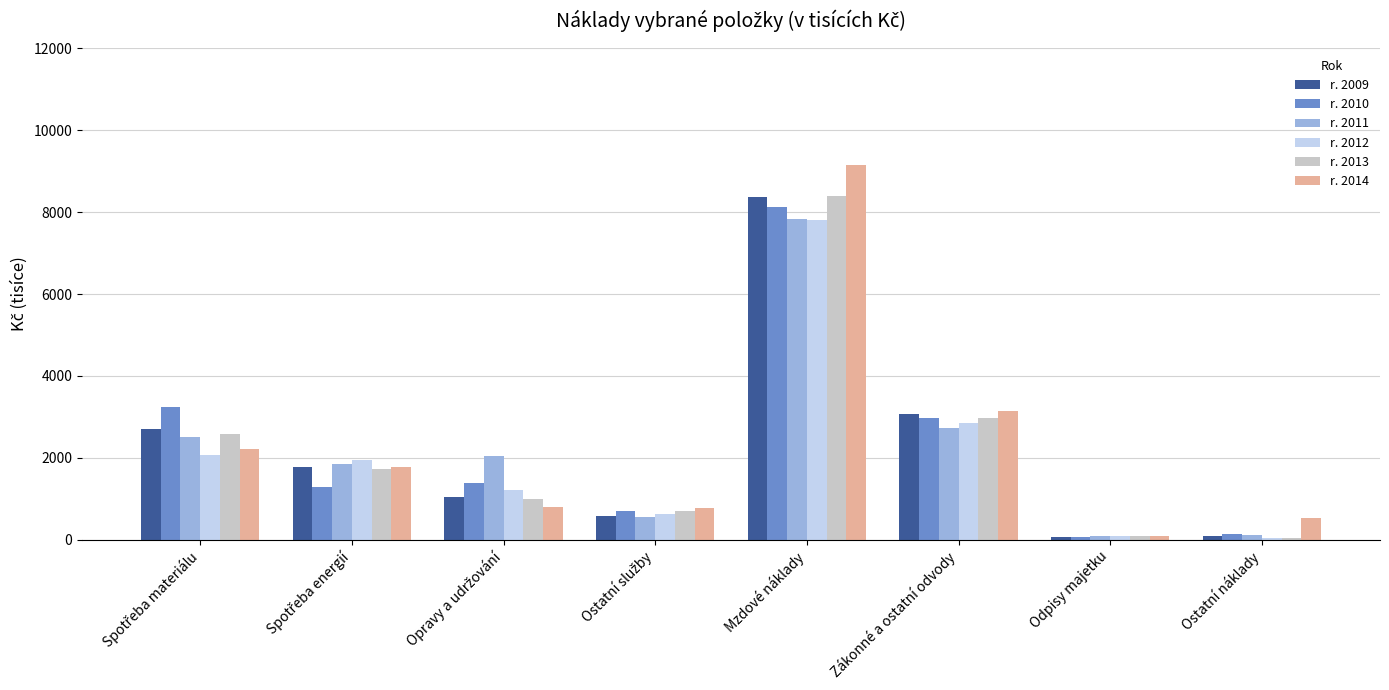

Which series has the largest range (max minus min)?

r. 2014